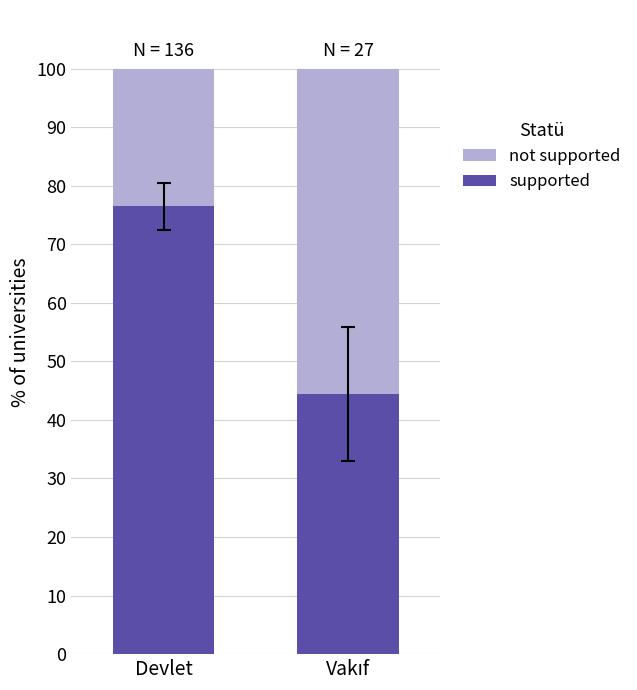

How many values in the supported series are below 76?

1